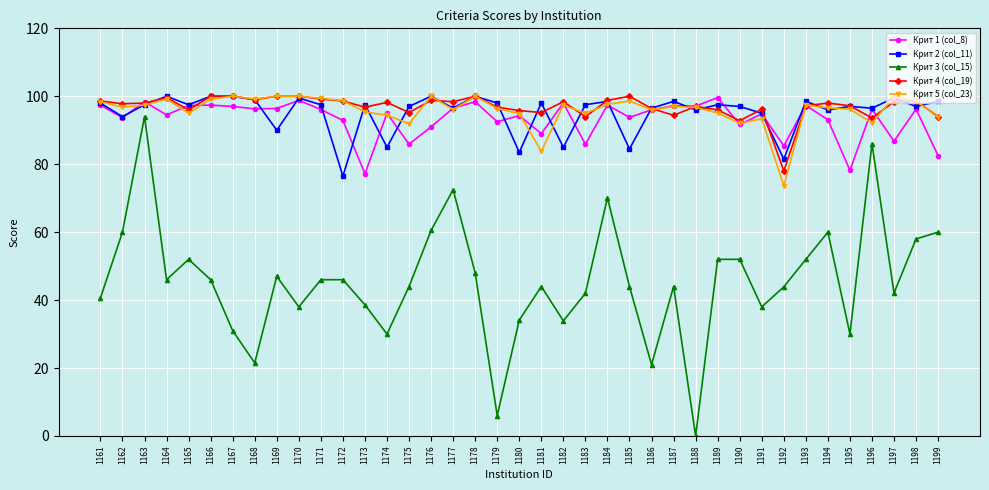

Which series has the largest total across all categories?

Крит 4 (col_19)